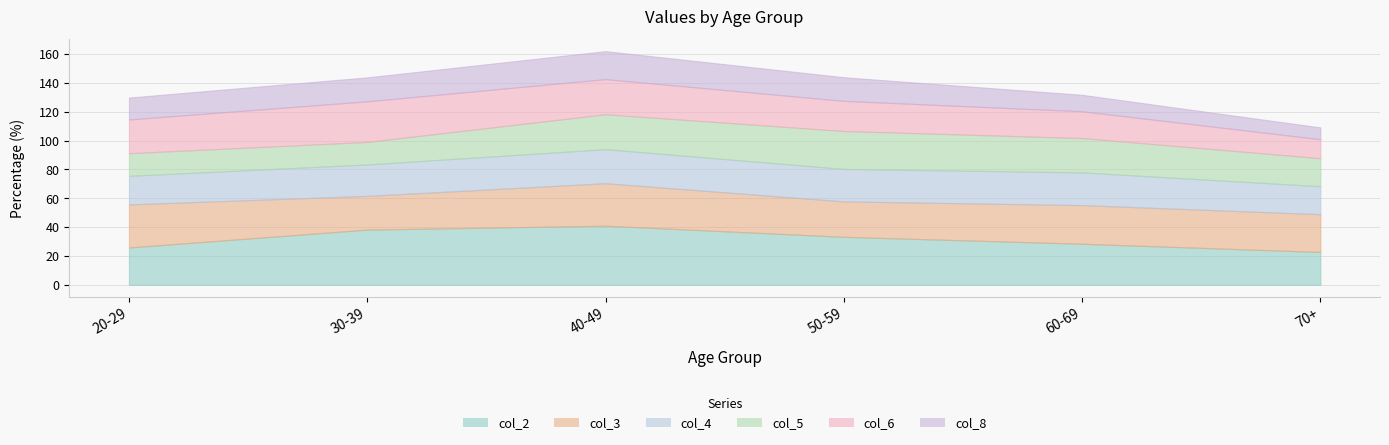

How many lines are shown in the chart?

6